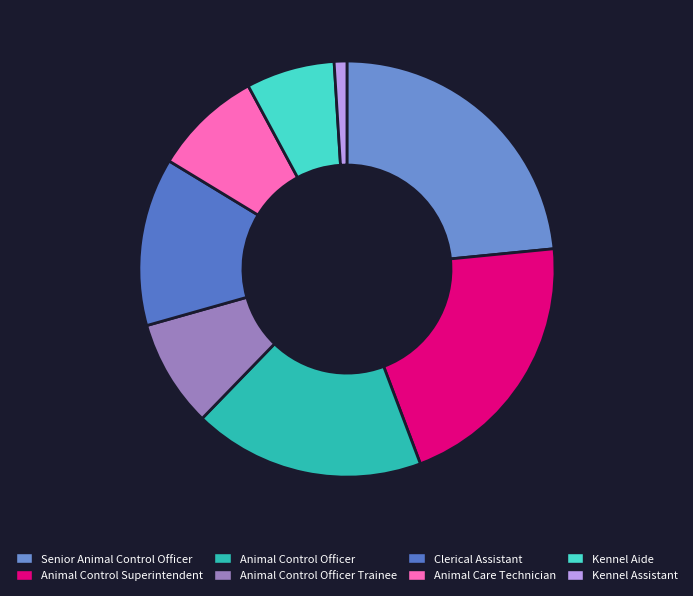

Is it true that Senior Animal Control Officer is 16% of the pie?

False